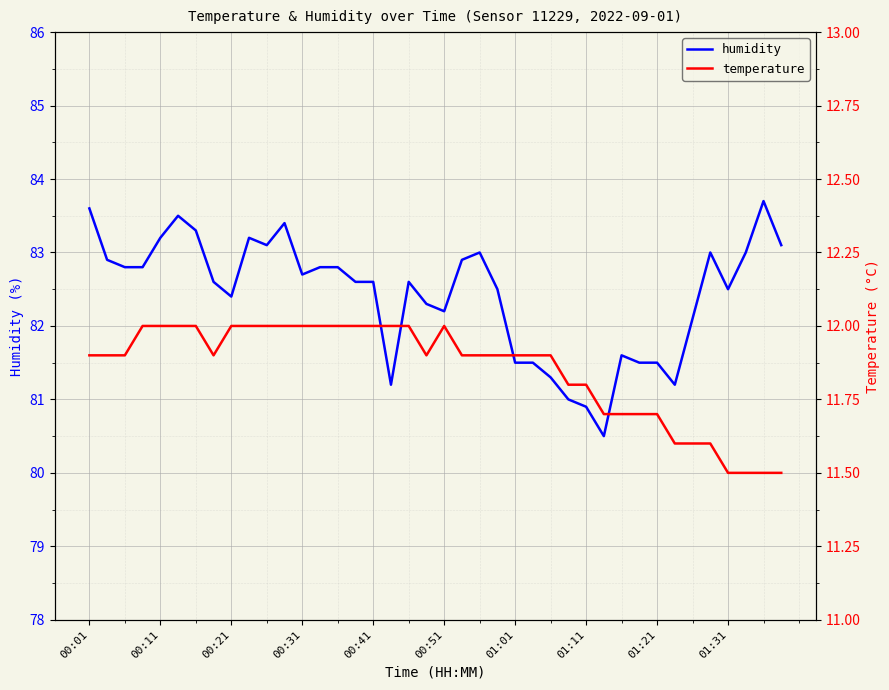

What is the minimum value for humidity?

80.5